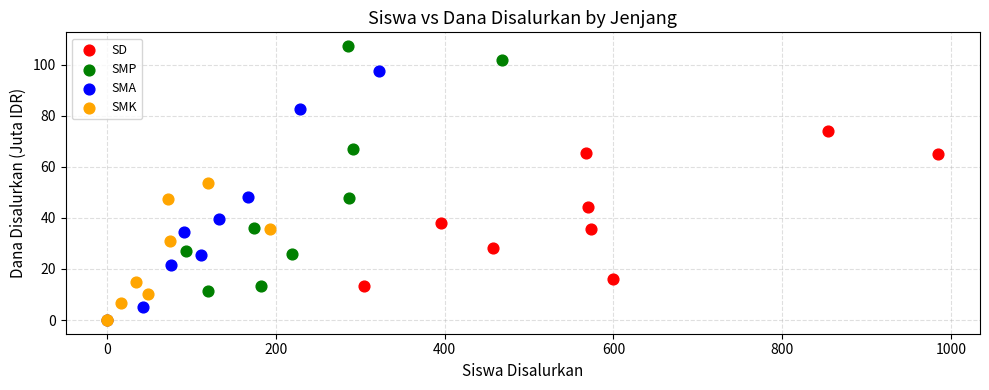

What are all the series names shown in the legend?

SD, SMP, SMA, SMK